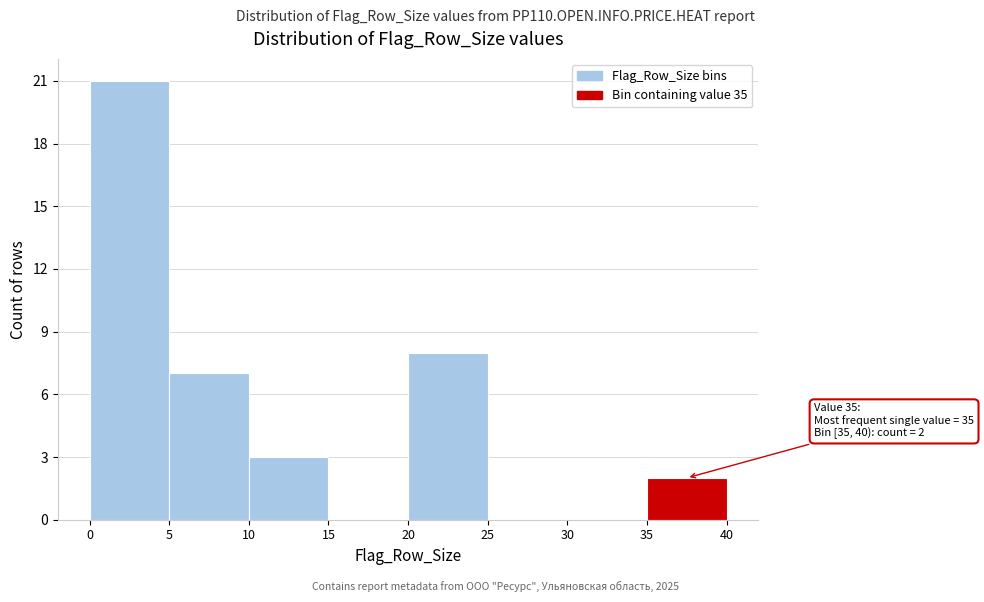

Which range on the x-axis has the tallest bar?

0 to 5